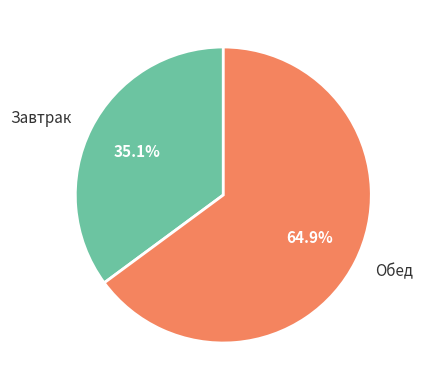

What is the ratio of the value at Завтрак to the value at Обед?

0.5